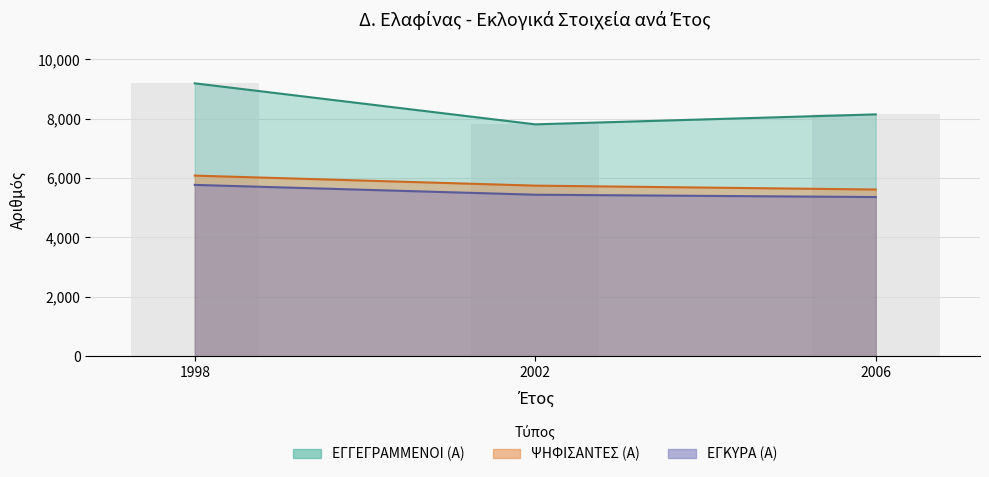

Are the bars horizontal?

No